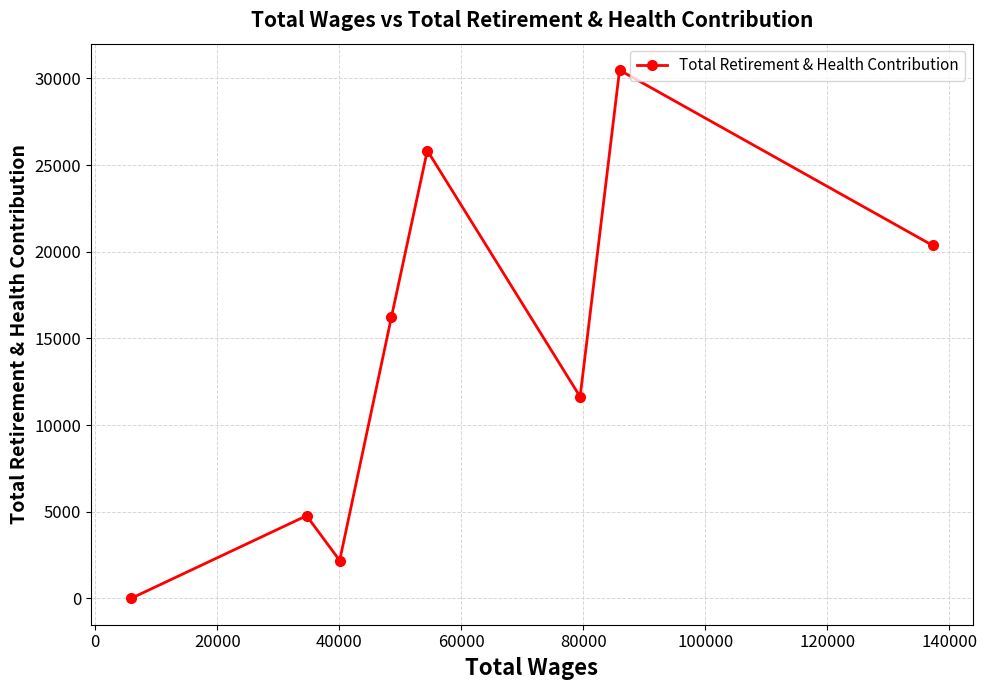

What is the maximum value shown in the chart?

30485